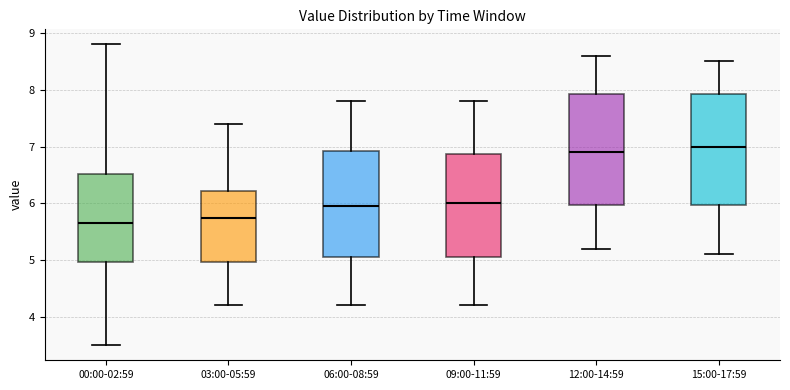

Where does the lower whisker of the box for 00:00-02:59 end on the y-axis? The values are not printed on the chart, so give them approximately, as read against the axis.

3.5